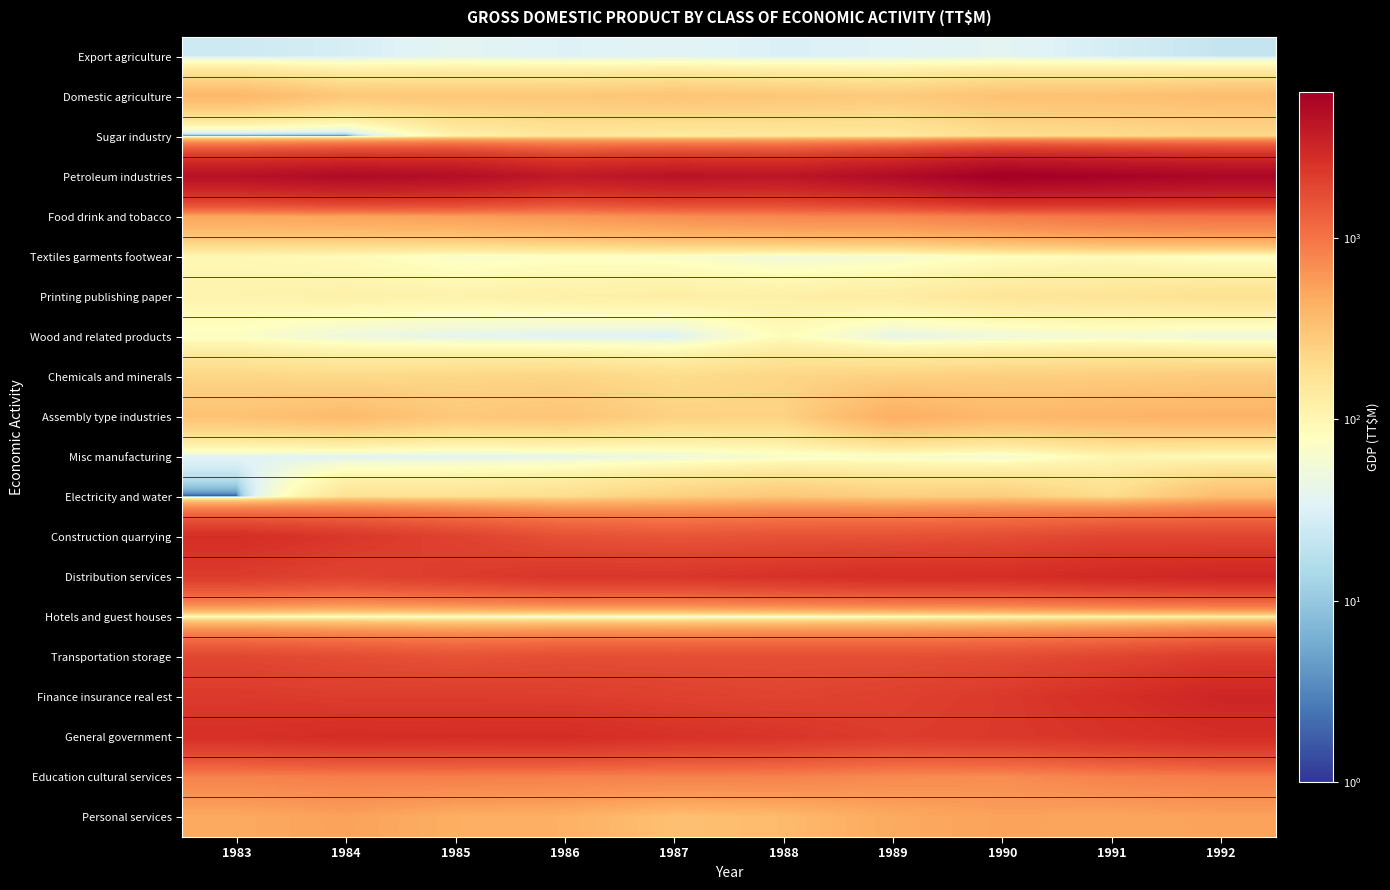

Rank the series at 1987 from highest to lowest value.

Petroleum industries, General government, Distribution services, Finance insurance real est, Transportation storage, Construction quarrying, Education cultural services, Food drink and tobacco, Personal services, Domestic agriculture, Electricity and water, Assembly type industries, Chemicals and minerals, Sugar industry, Printing publishing paper, Textiles garments footwear, Hotels and guest houses, Misc manufacturing, Export agriculture, Wood and related products